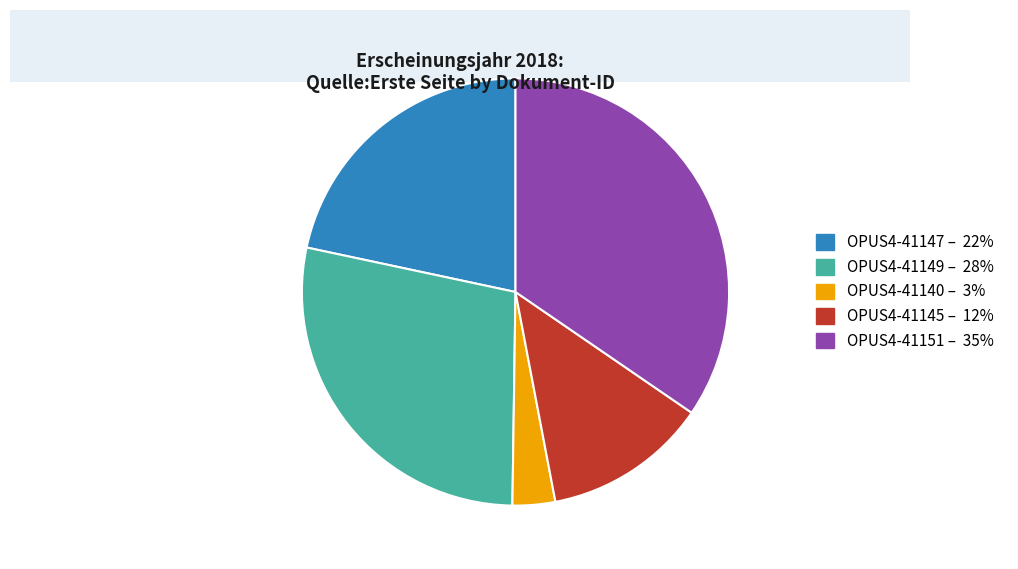

Is the sum of OPUS4-41147 and OPUS4-41140 greater than half?

No